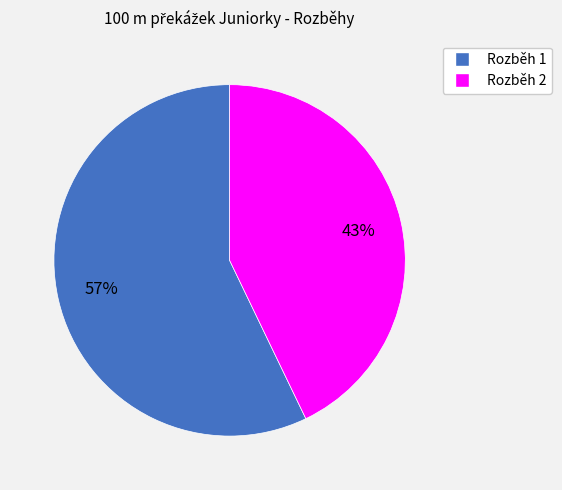

The Rozběh 1 slice represents 69% of the pie. True or false?

False